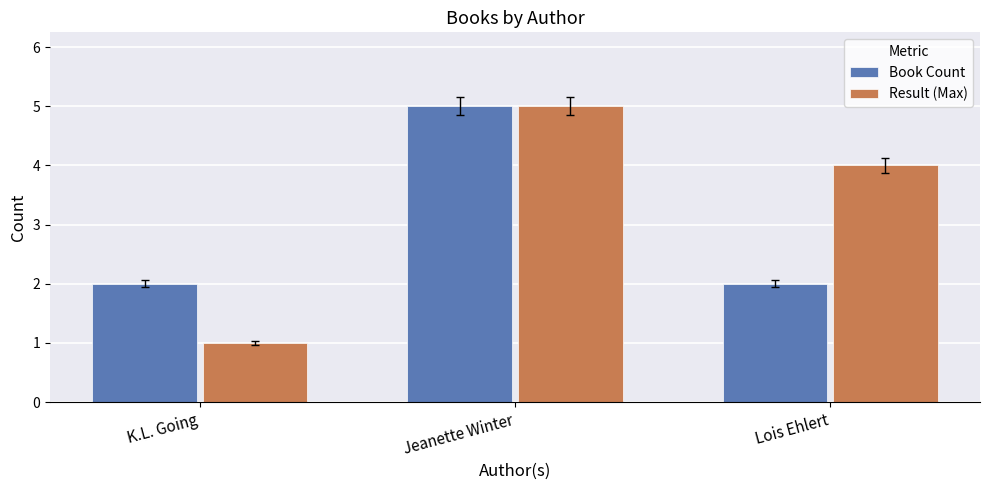

How many bars are there in each group?

2